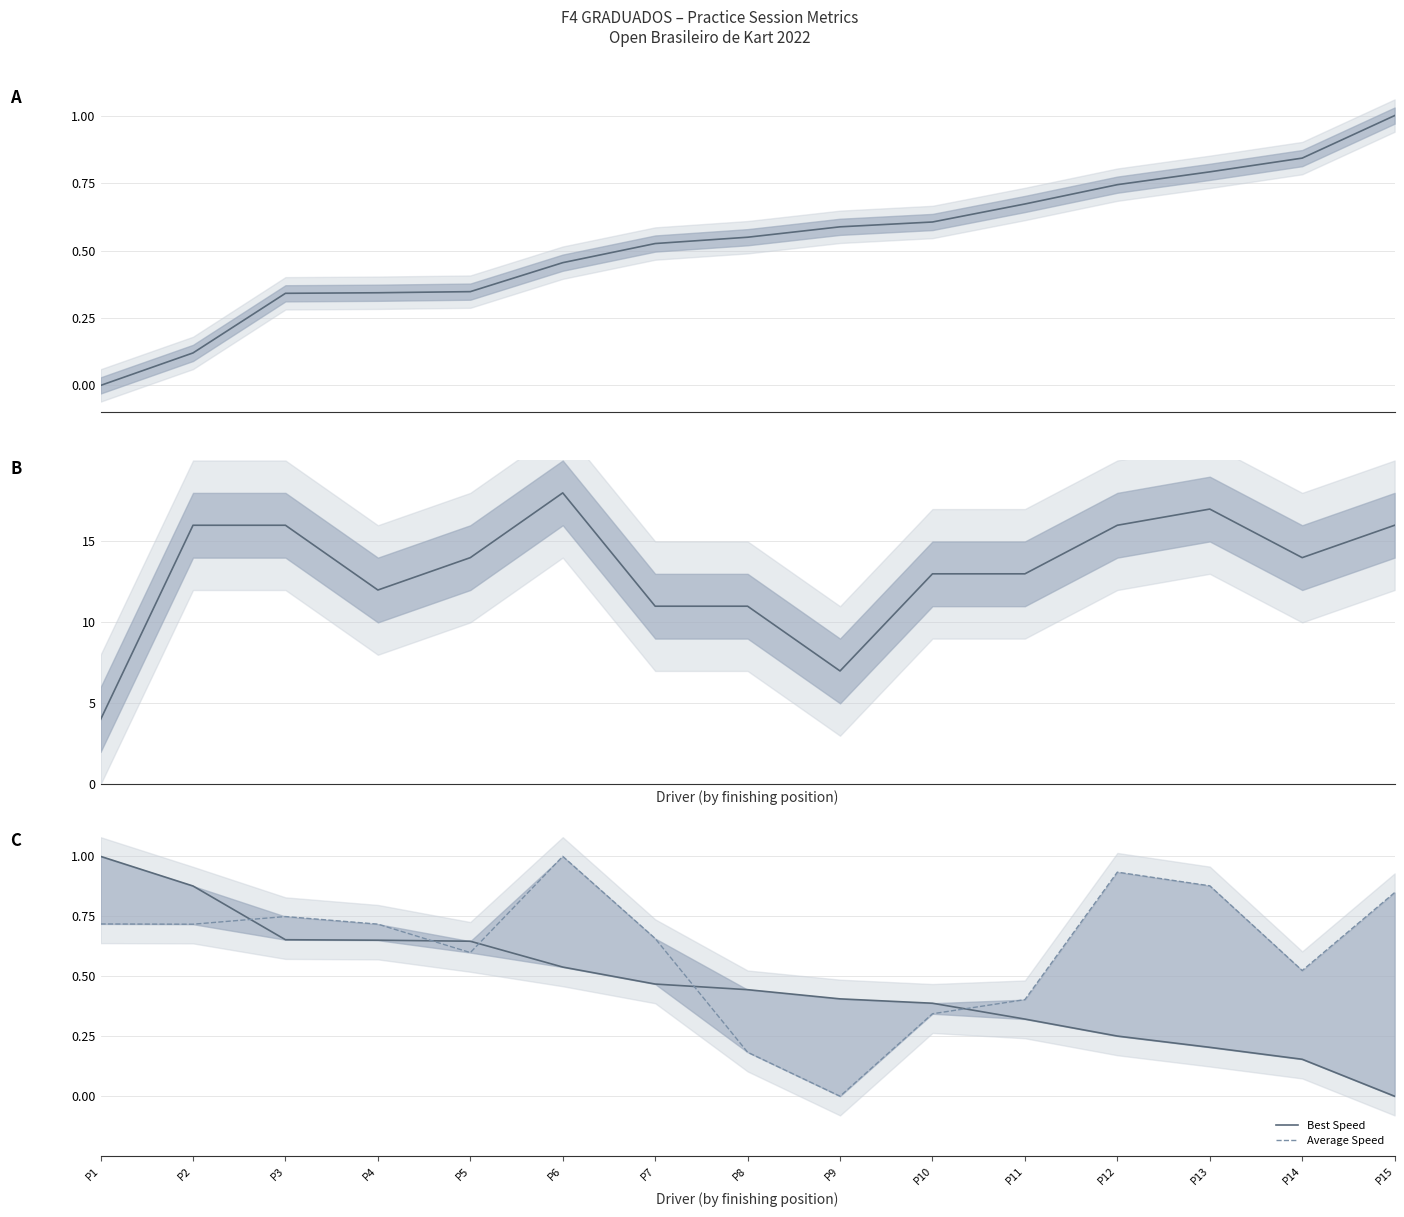

What is the difference between the maximum and minimum values in the Average Speed series?

1.0